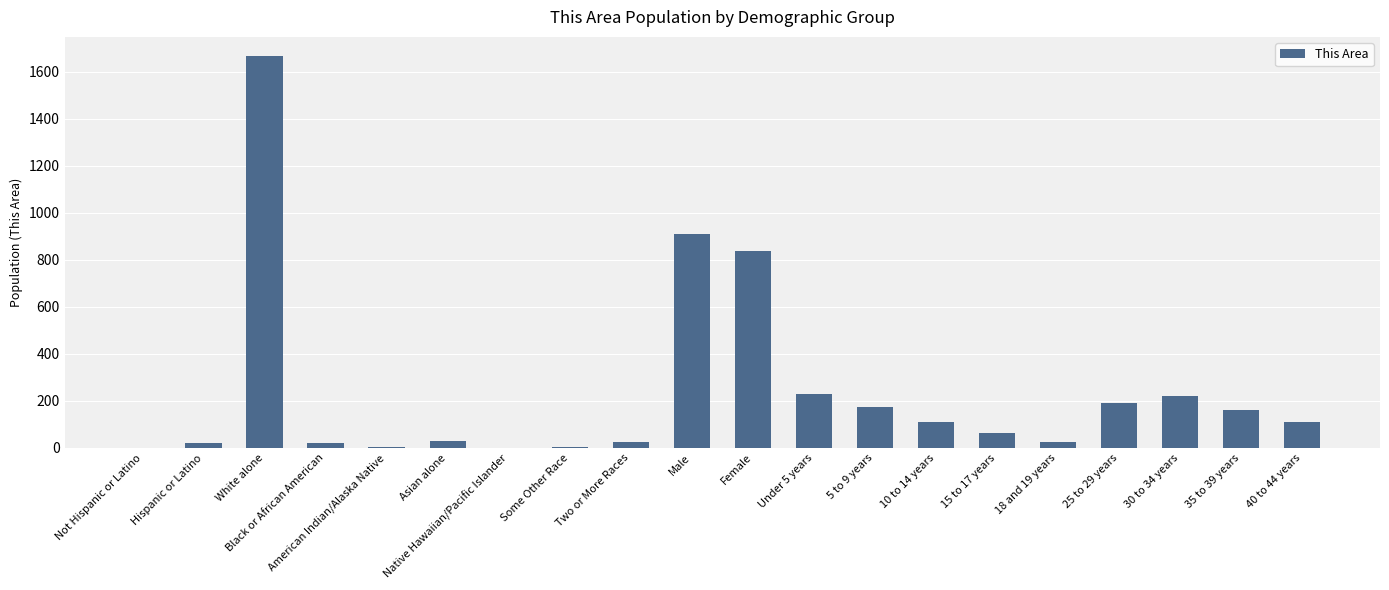

What is the ratio of the value at 5 to 9 years to the value at Not Hispanic or Latino?

175.0